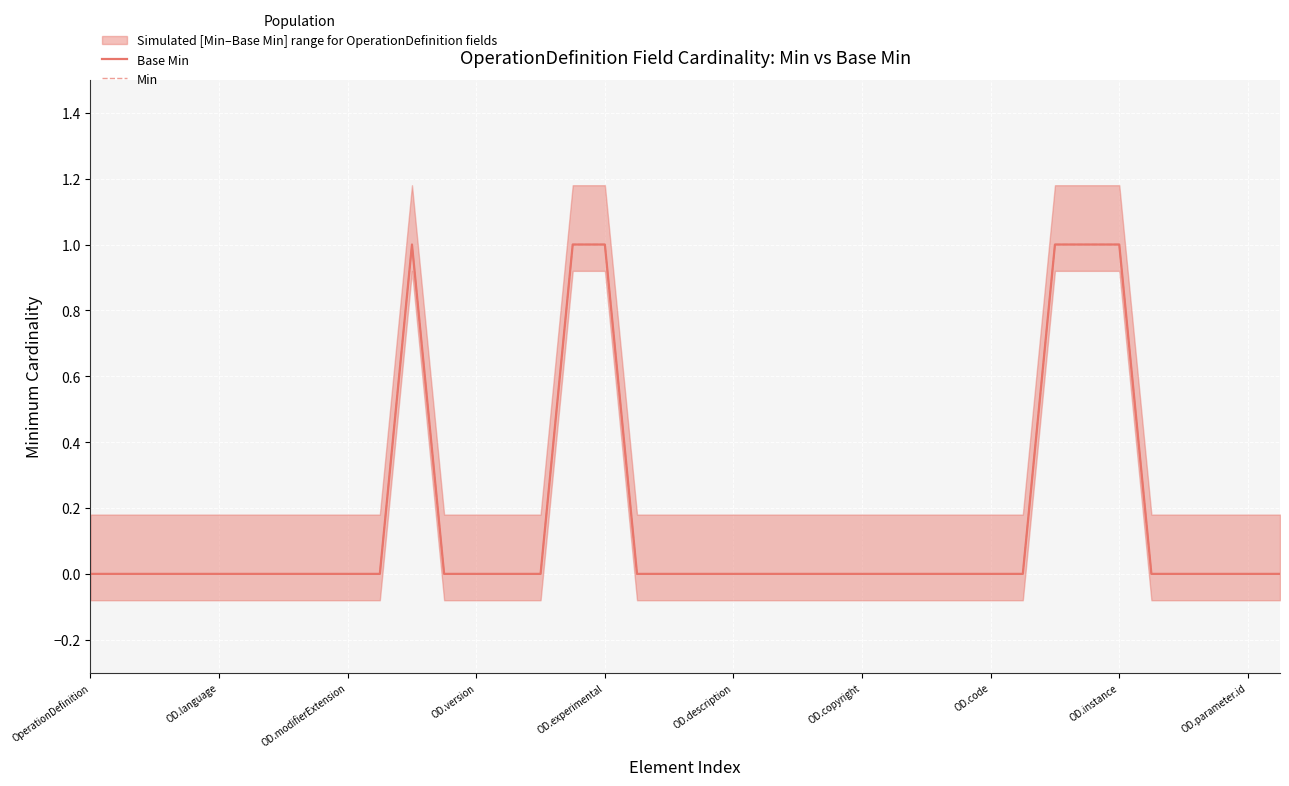

What is the label of the 24th point from the right?

14